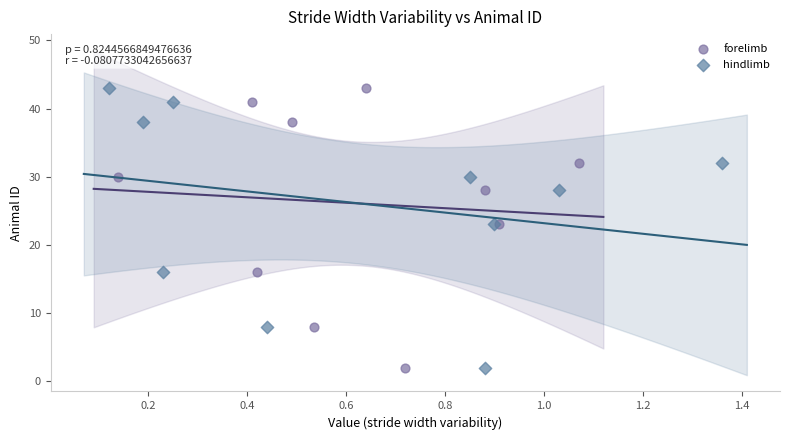

What are all the series names shown in the legend?

forelimb, hindlimb